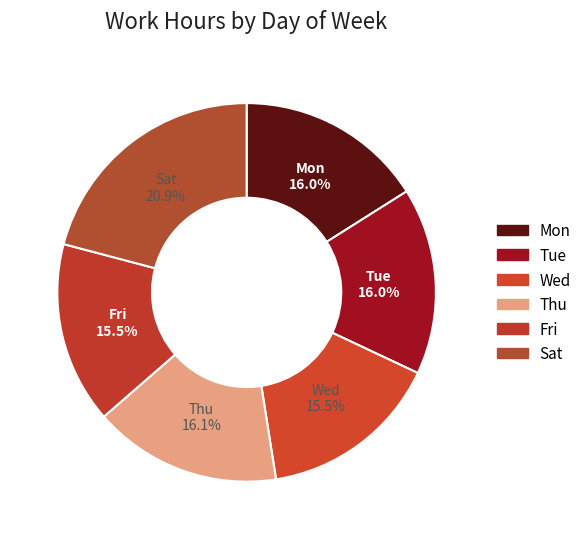

How many segments does this pie chart have?

6